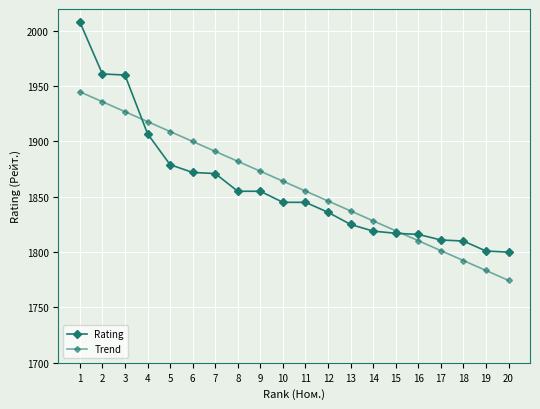

Rank the series by their average value, from lowest to highest.

Rating, Trend